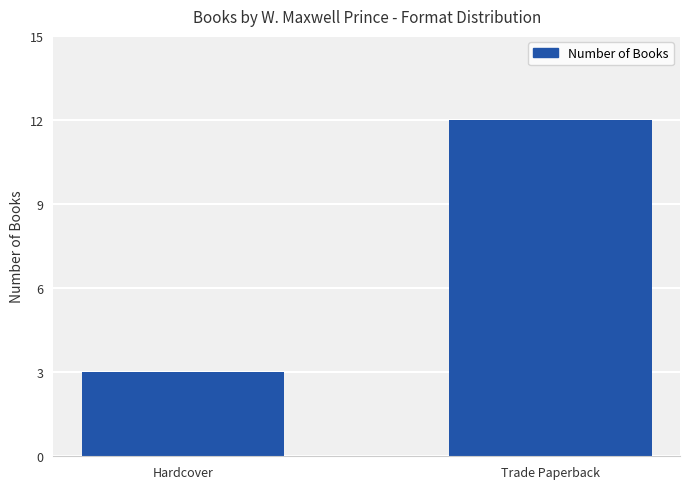

Which category has the highest value across all series?

Trade Paperback